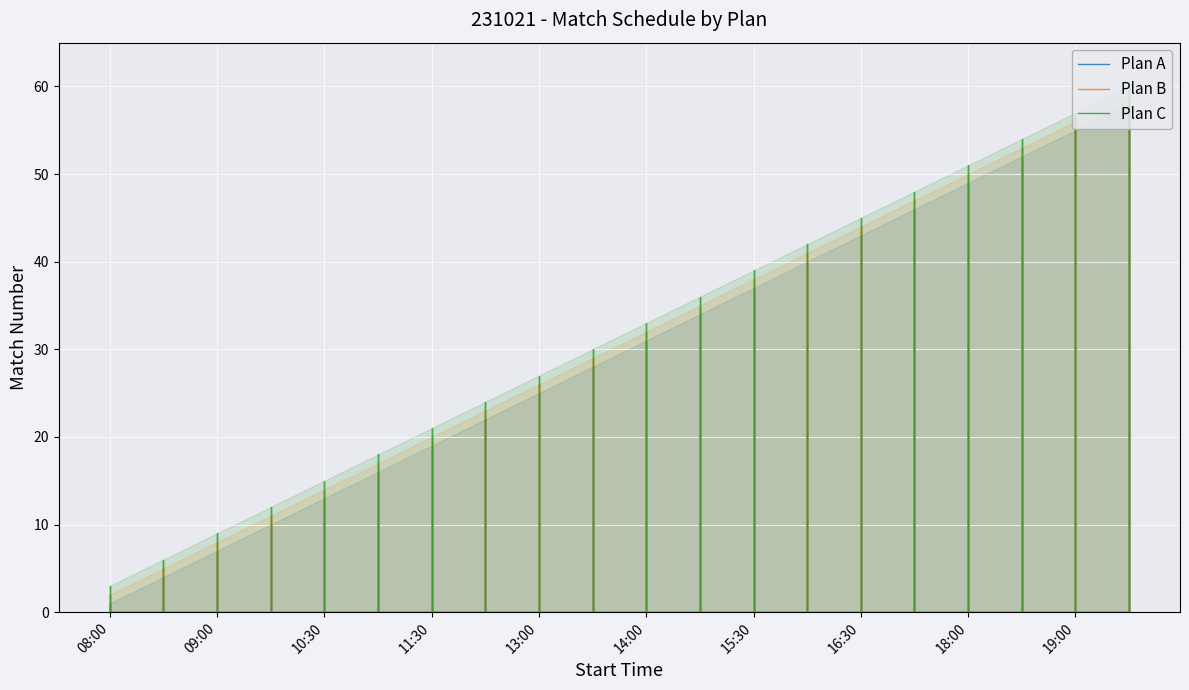

Rank the series by their maximum value, from highest to lowest.

Plan C, Plan B, Plan A